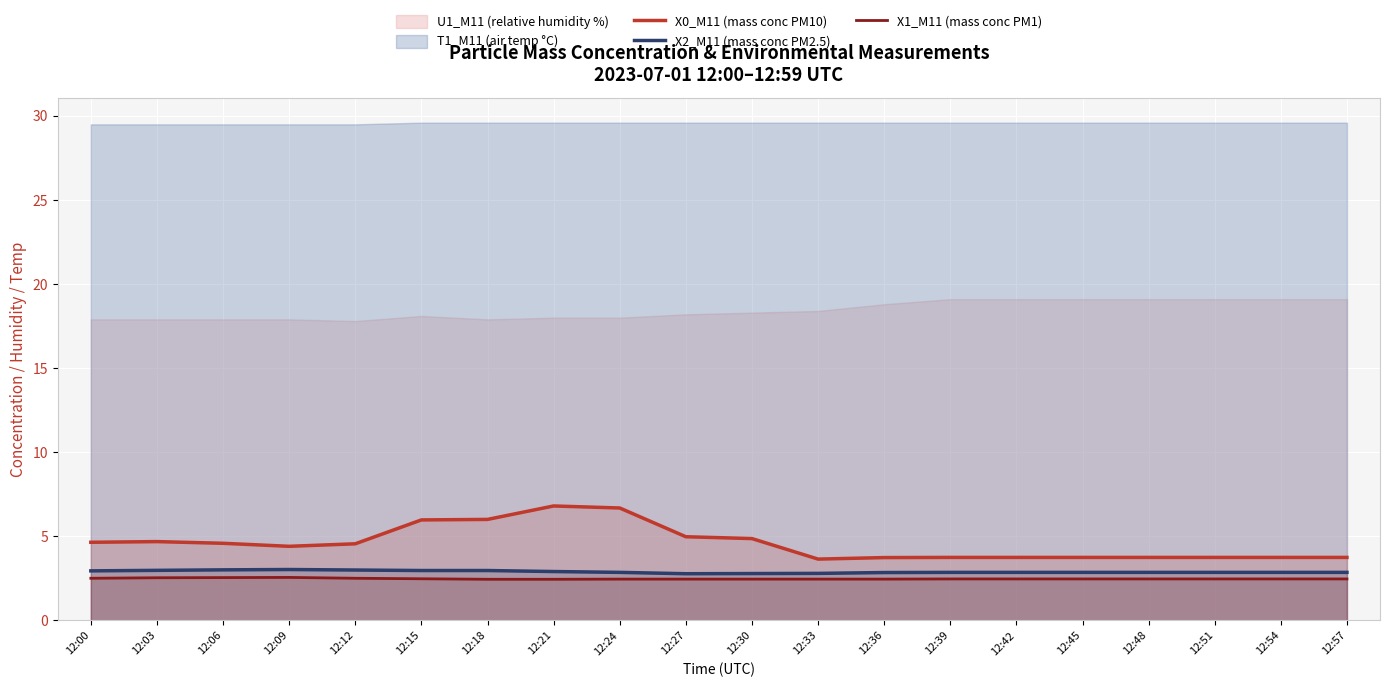

Where does the X0_M11 (mass conc PM10) series first go above 4?

12:00